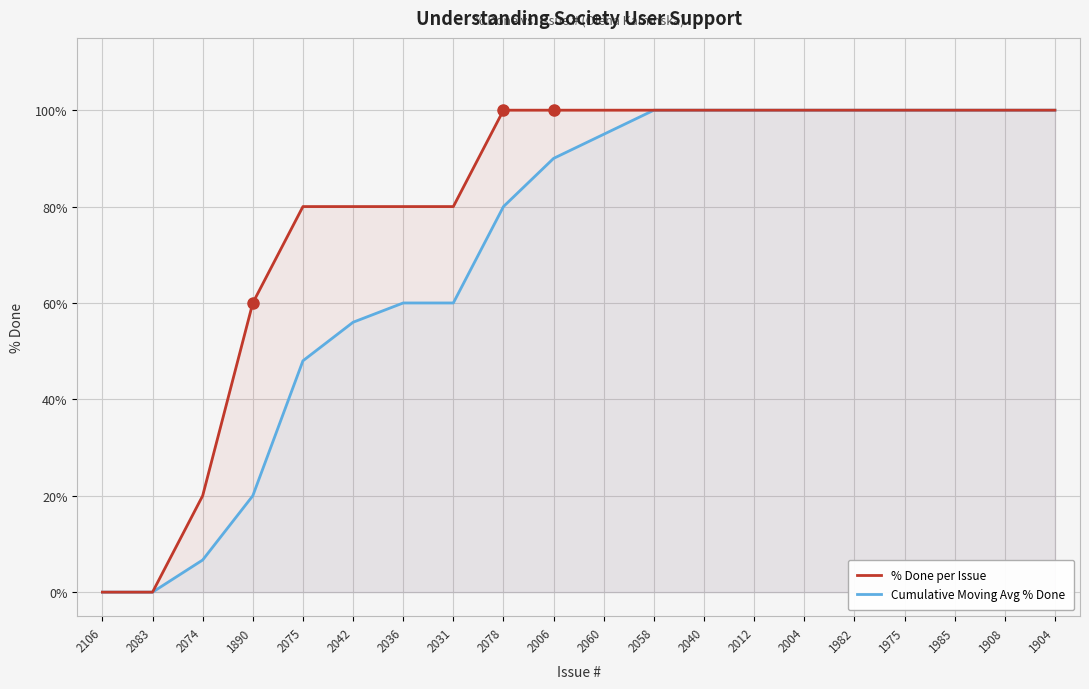

True or false: % Done per Issue and Cumulative Moving Avg % Done intersect in this chart.

False